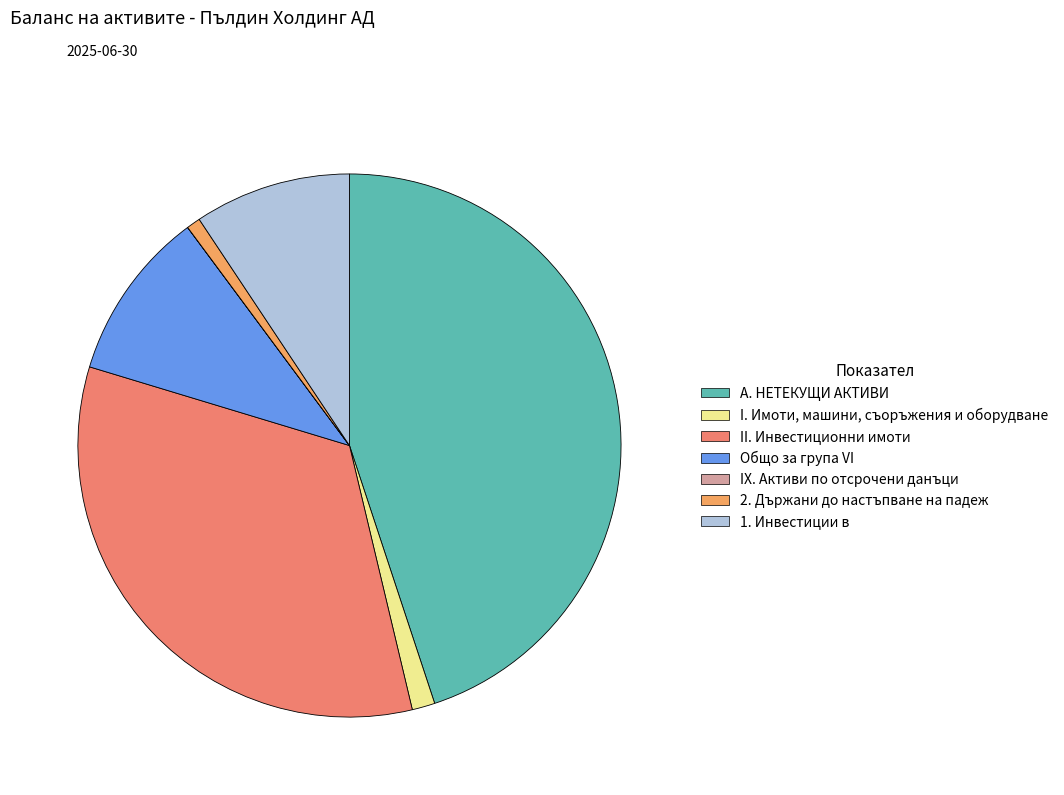

Does any single category account for the majority?

No